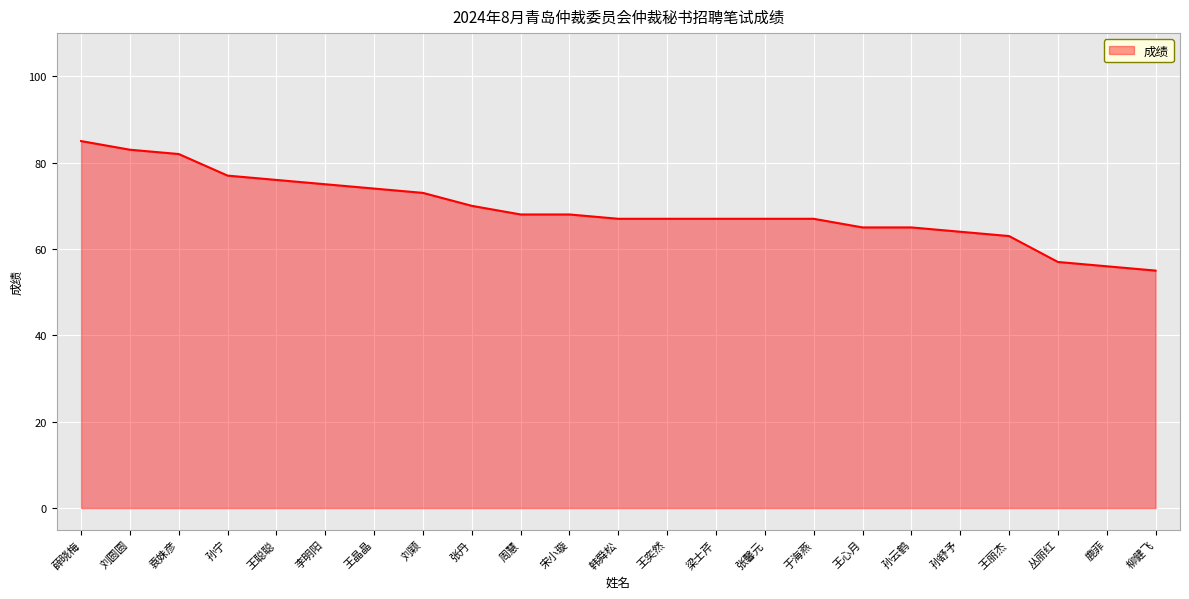

What value does the data have at 孙舒予, to the nearest 10?

60